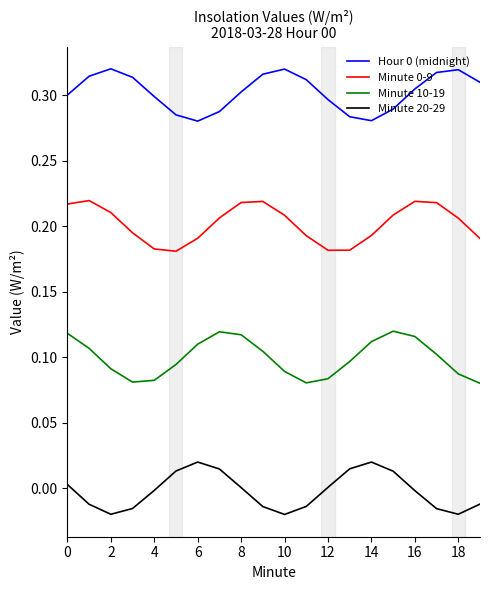

Count the Minute 0-9 values in the range 0 to 1.

20